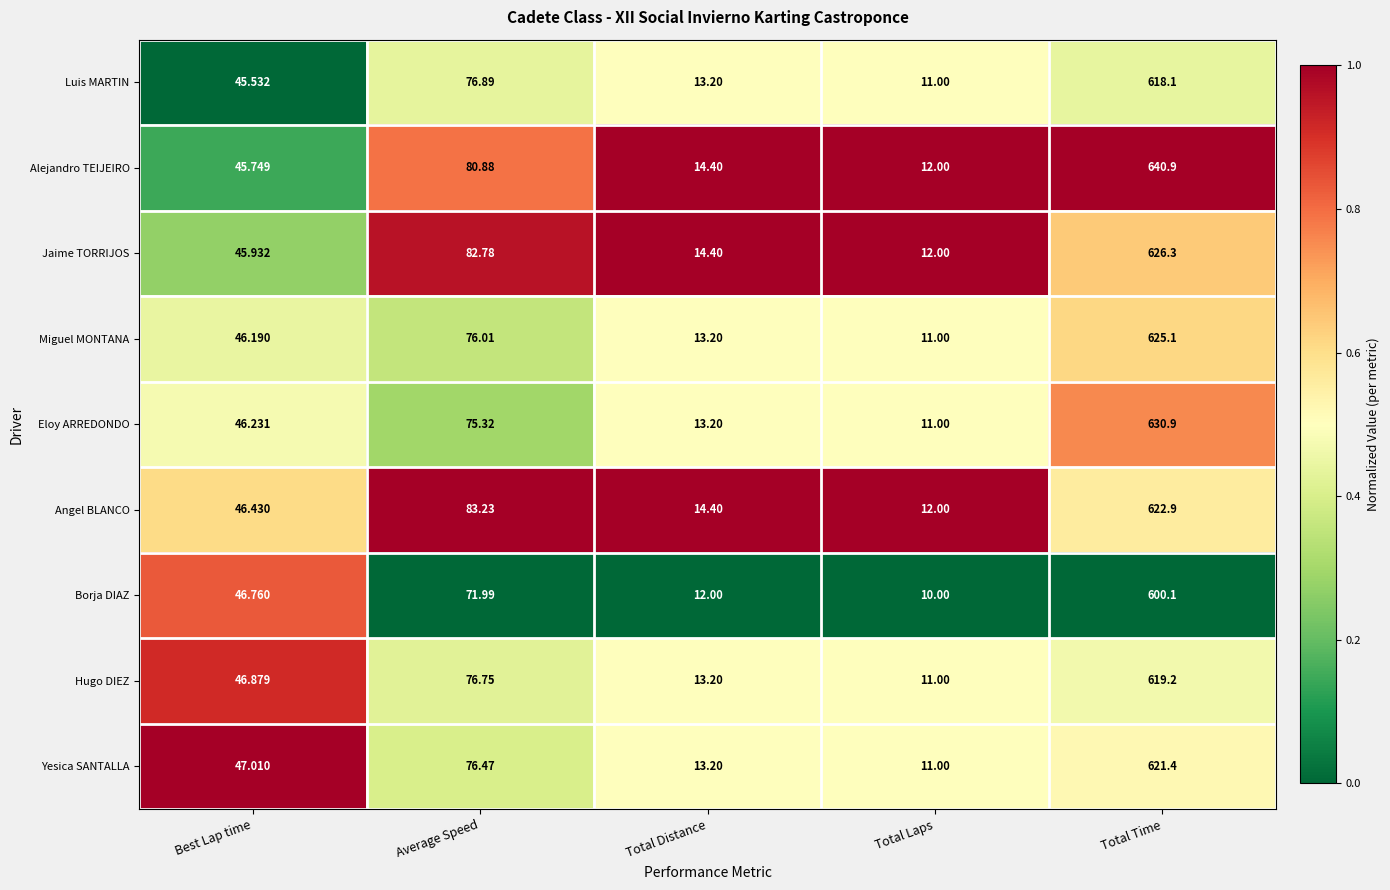

At which category does the chart reach its minimum across all series?

Total Laps